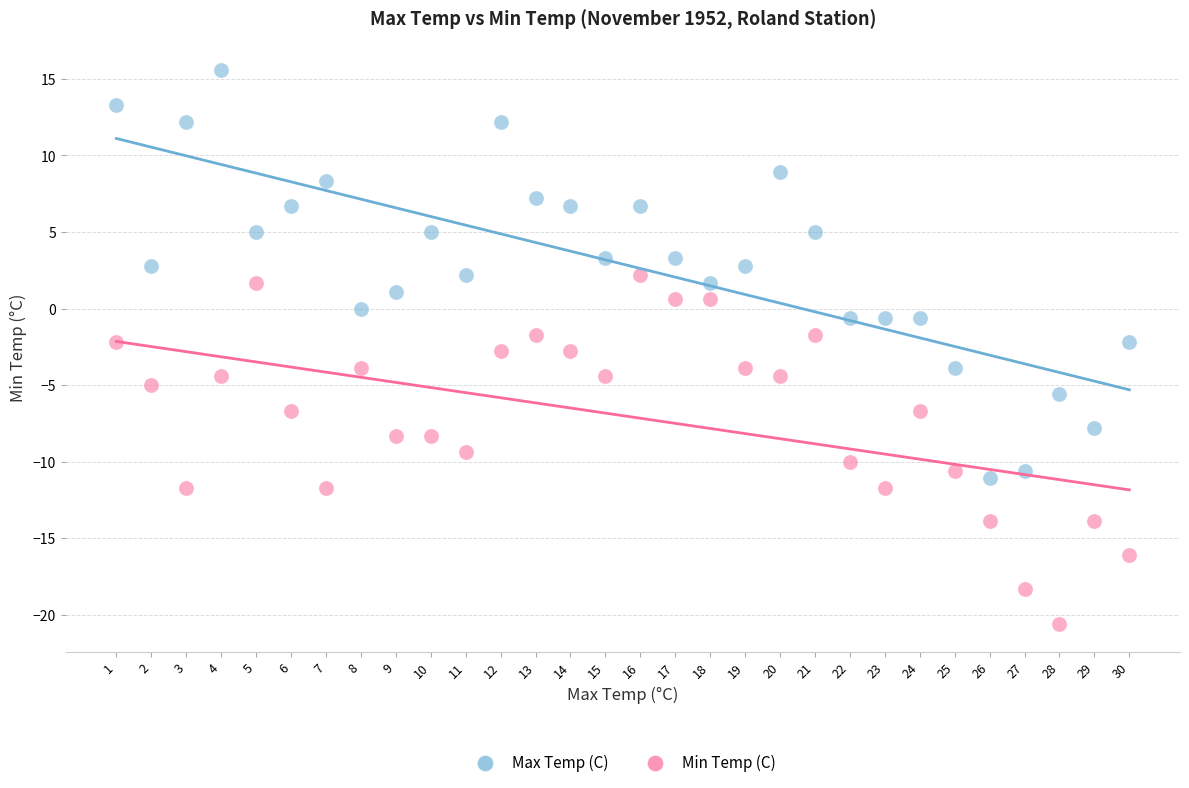

Which series contains the highest Y value?

Max Temp (C)